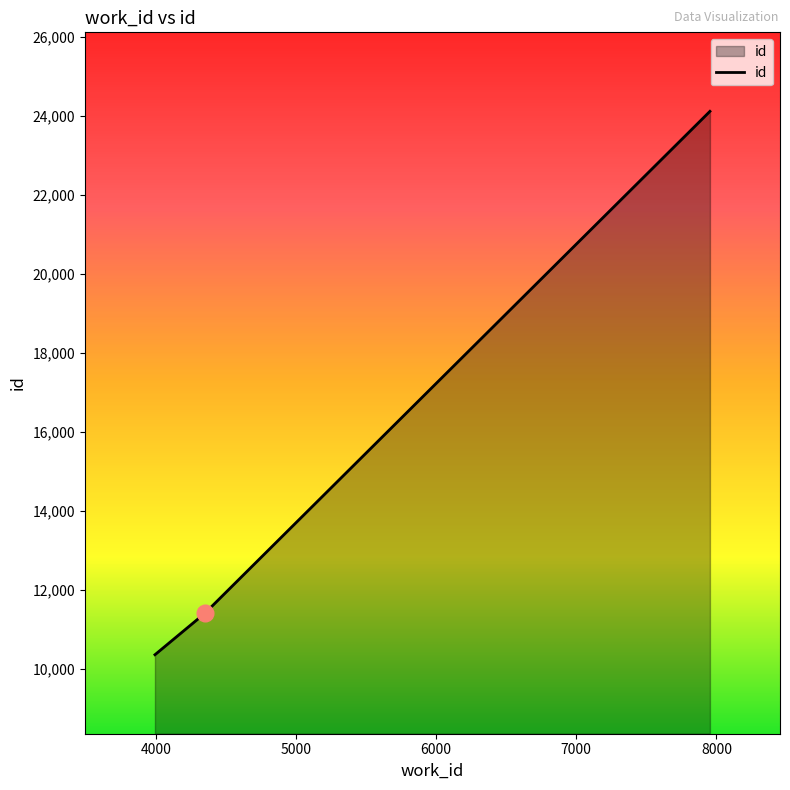

What is the difference between the maximum and minimum values?

13755